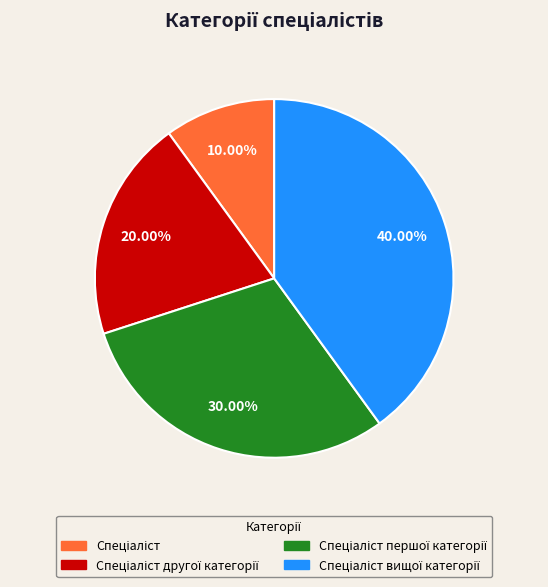

To the nearest percent, what is the difference between the largest and smallest slice percentages?

30%